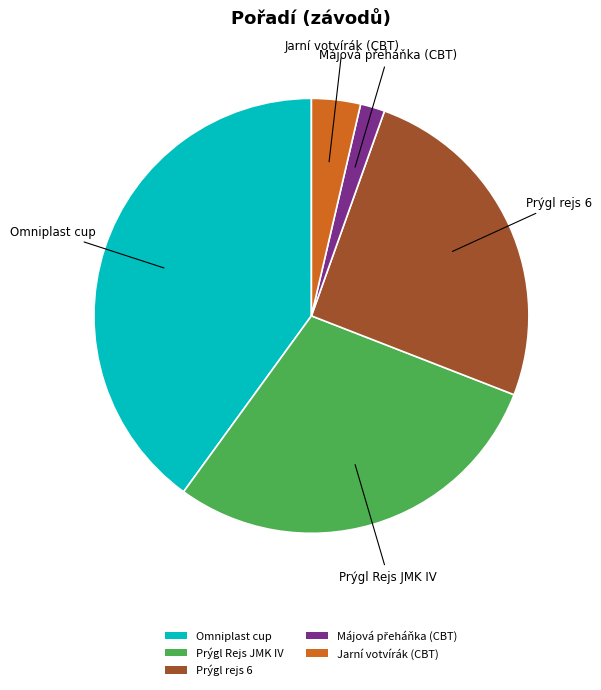

Which has a higher value, Prýgl rejs 6 or Jarní votvírák (CBT)?

Prýgl rejs 6